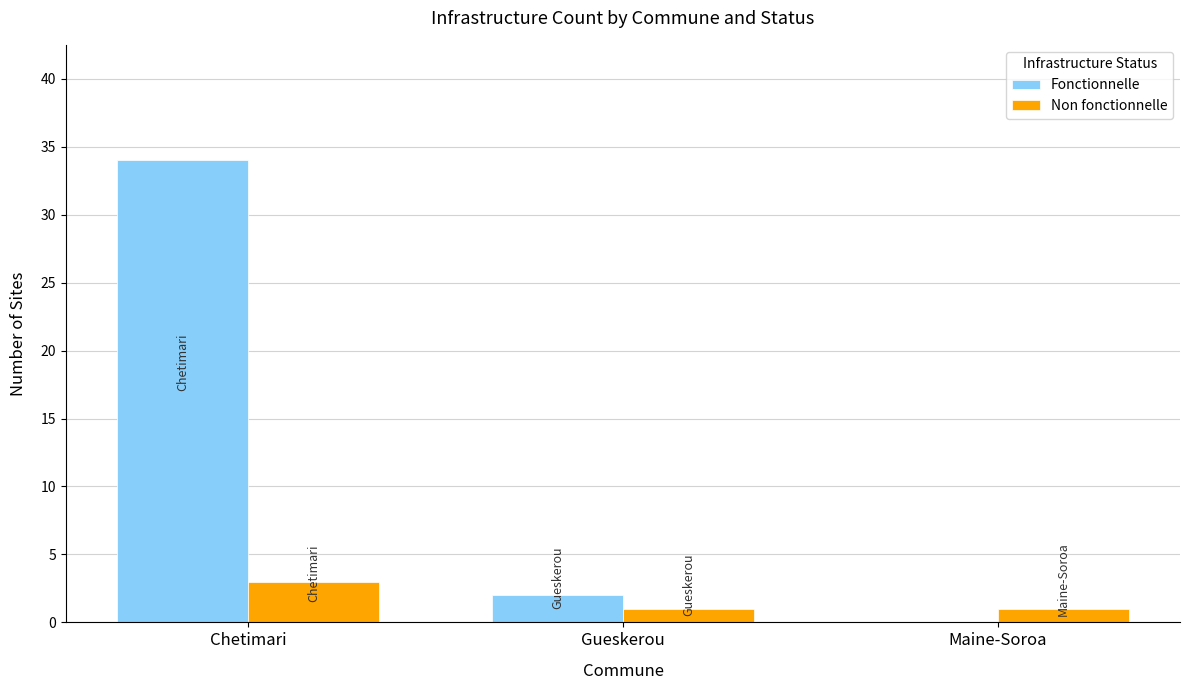

What is the sum of the Non fonctionnelle values at Chetimari and Maine-Soroa?

4